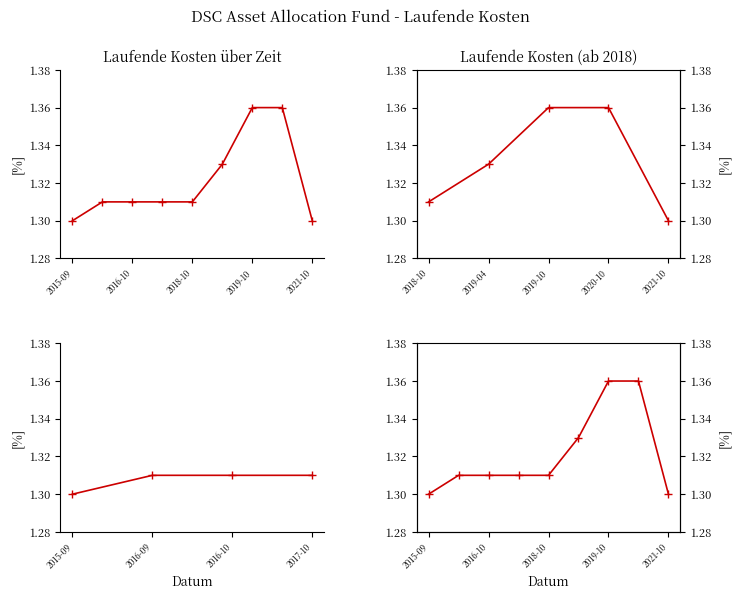

What is the value of the 6th point from the left?

1.3